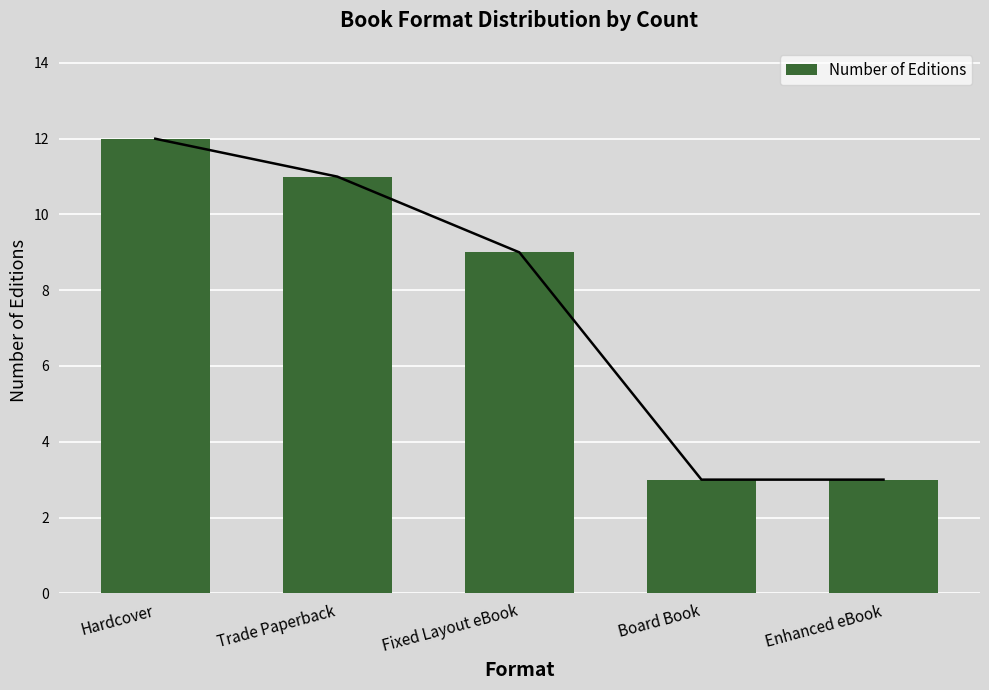

What is the difference between the second highest and minimum values?

8